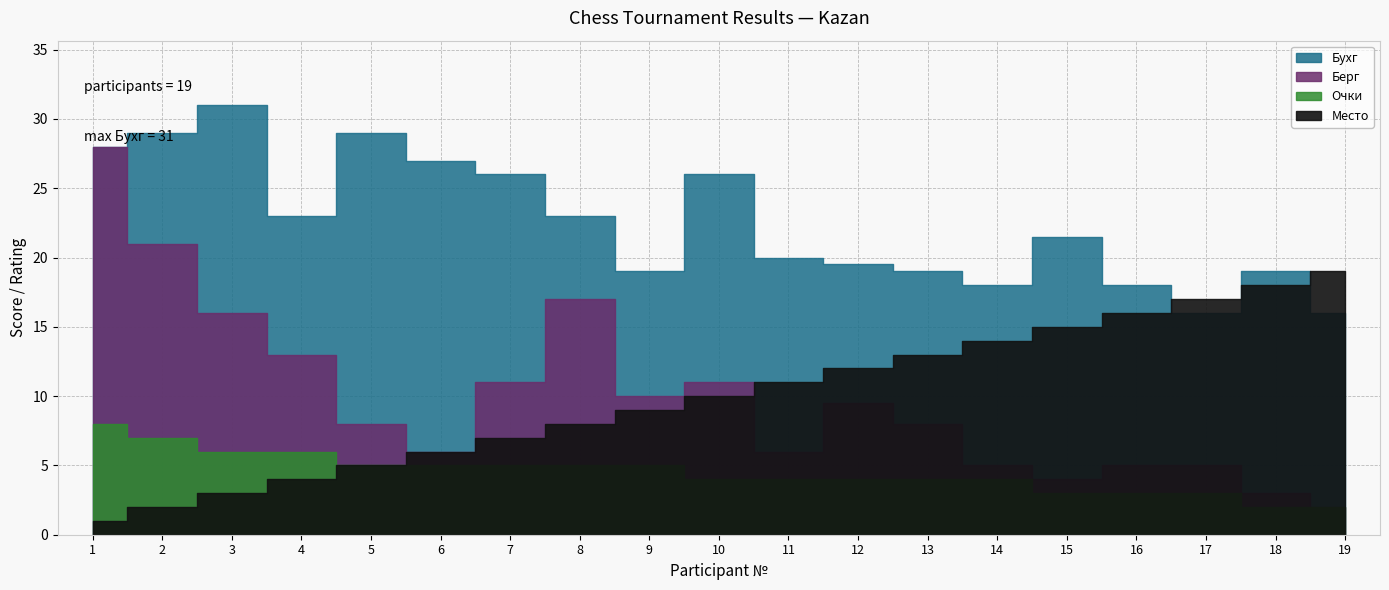

In Берг, how many points are lower than both neighbors (excluding endpoints)?

4